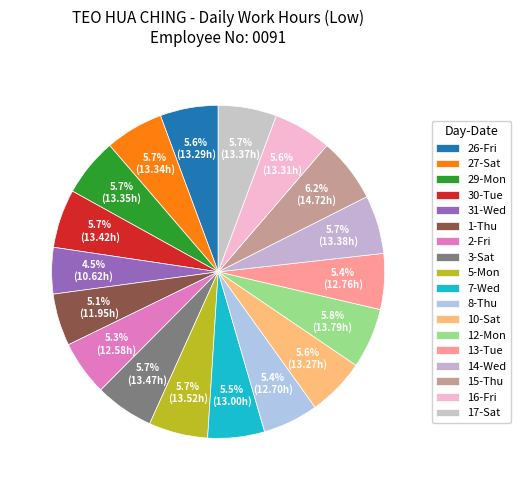

How many segments does this pie chart have?

18